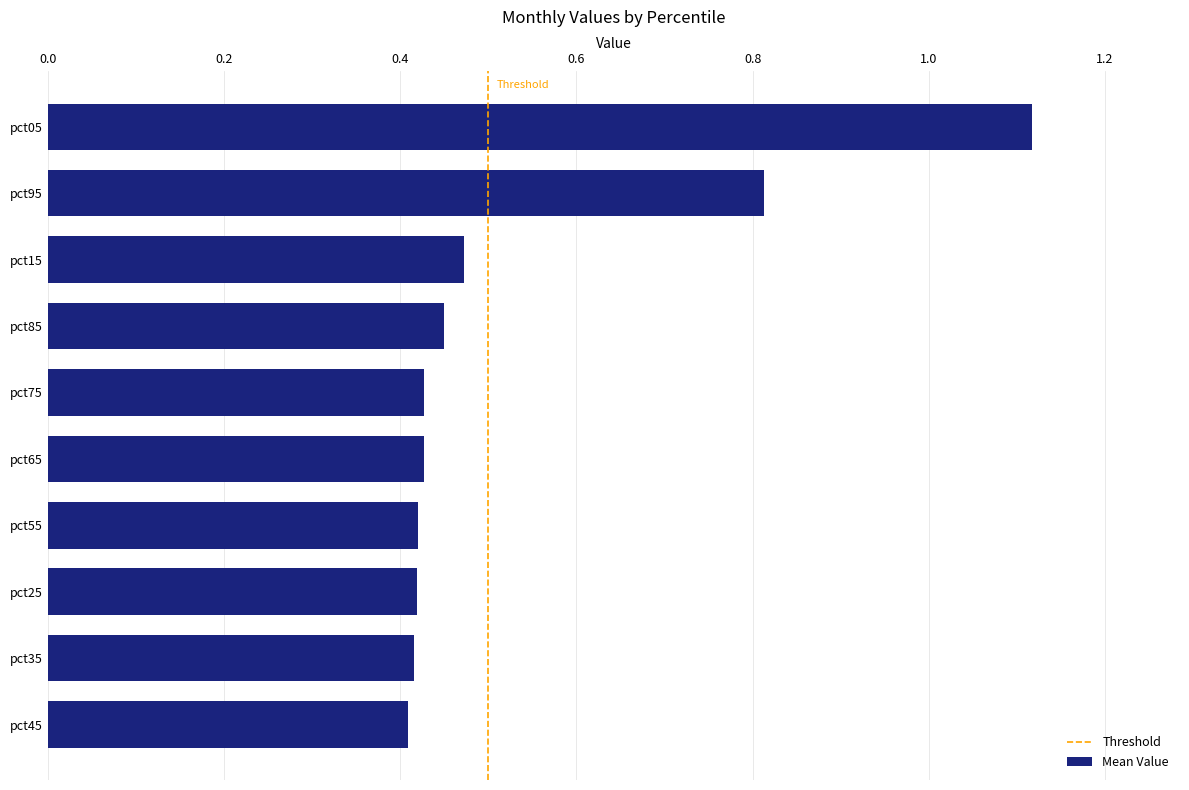

What is the sum of the values at pct85 and pct05?

1.6